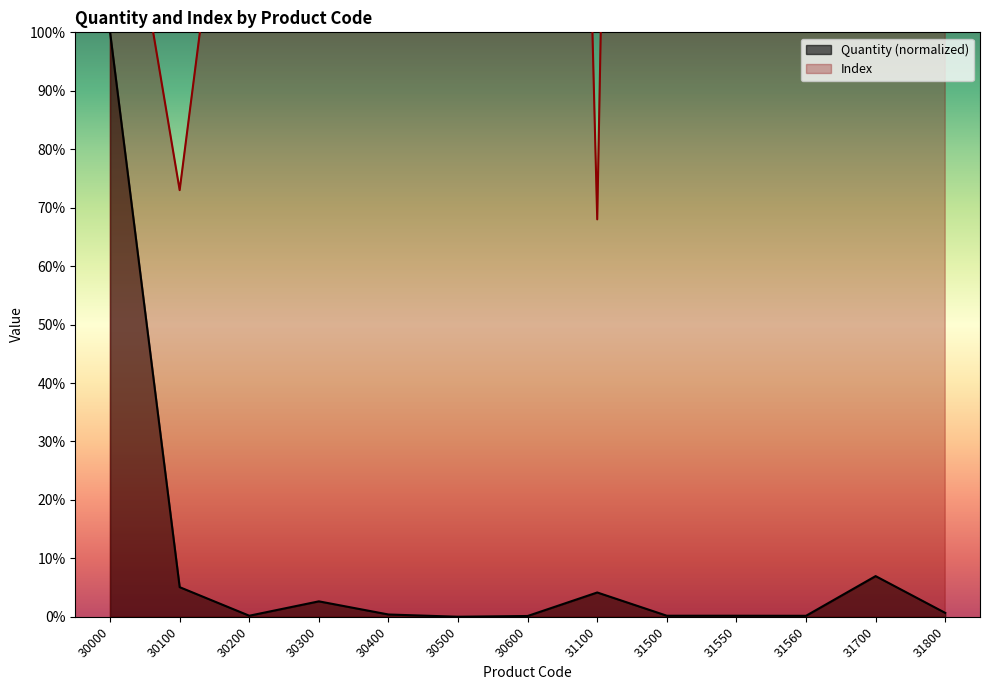

What is the value of the Quantity point at the 4th from the left?

2.6